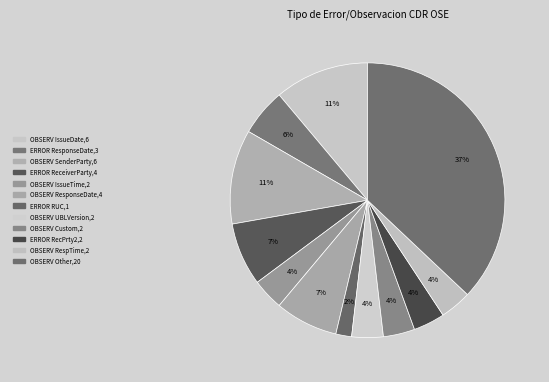

What is the largest slice in the pie chart?

OBSERV Other,20